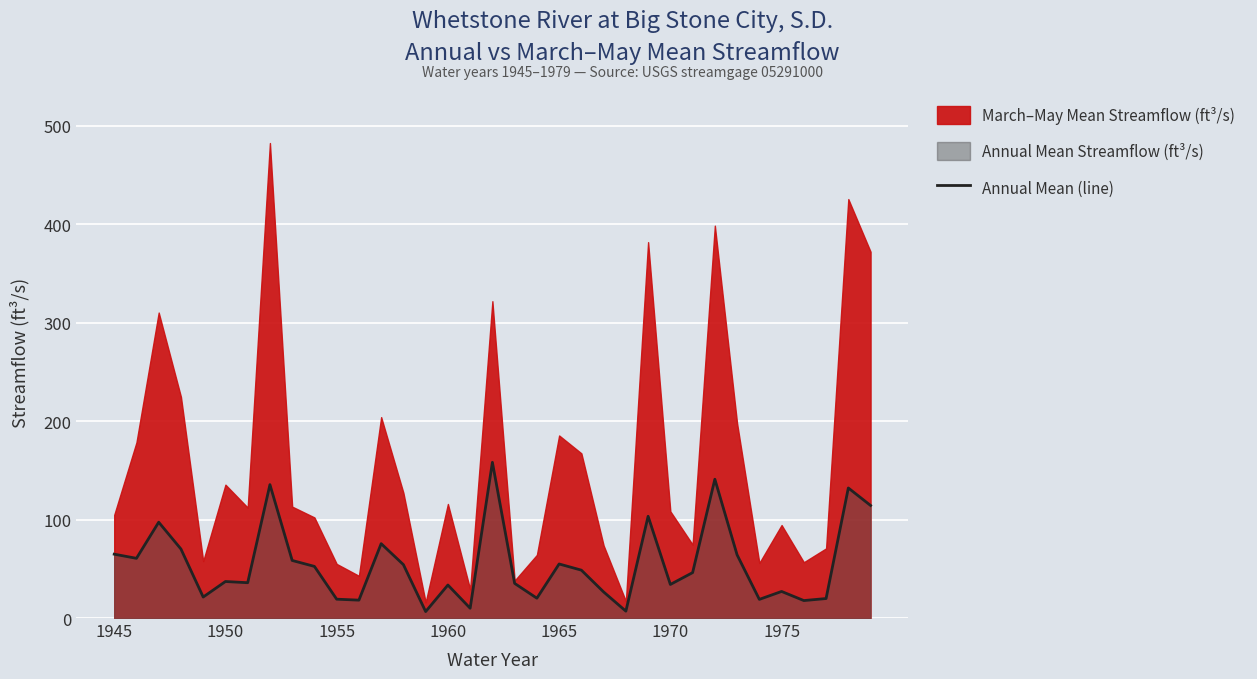

The Annual Mean (line) series shows 33.5 at 1960. True or false?

True